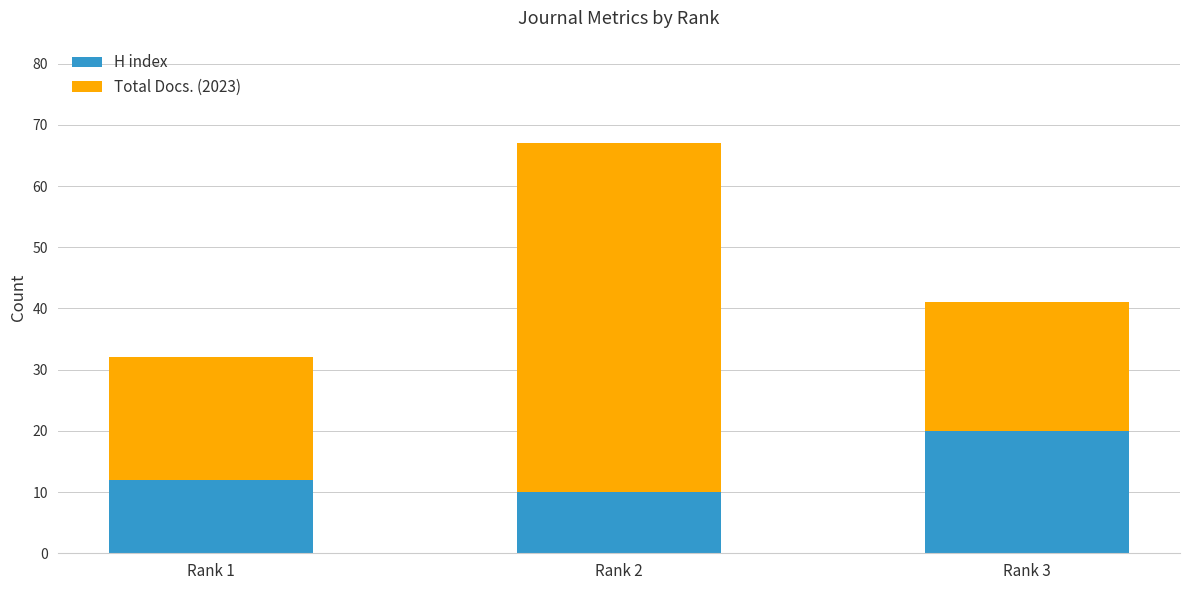

What are all the series names shown in the legend?

H index, Total Docs. (2023)